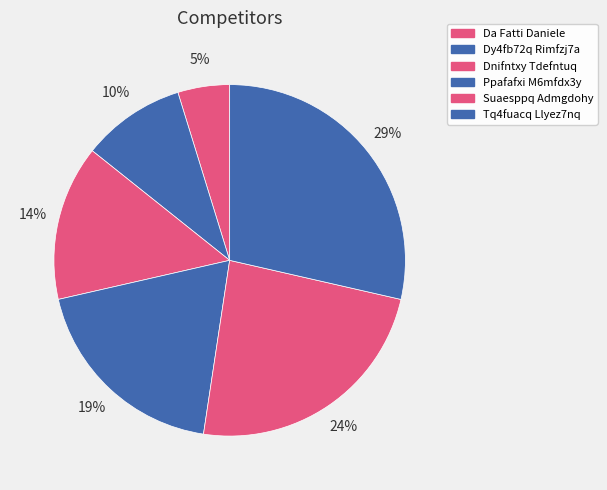

To the nearest percent, what is the difference between the largest and smallest slice percentages?

24%